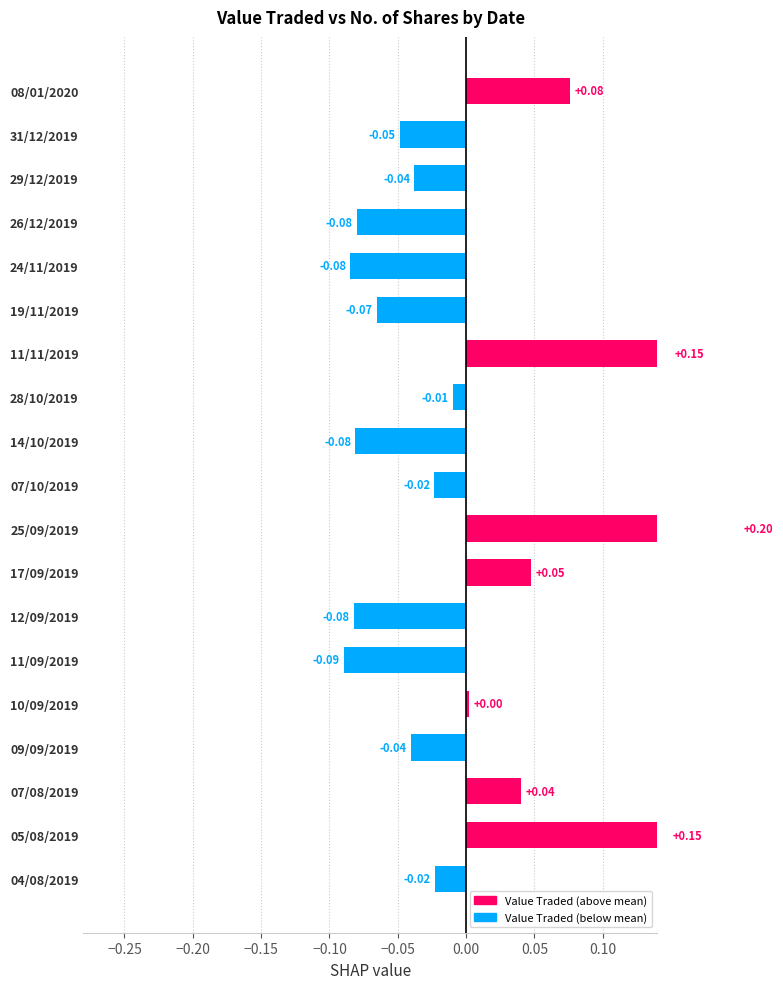

What is the greatest value displayed?

0.2